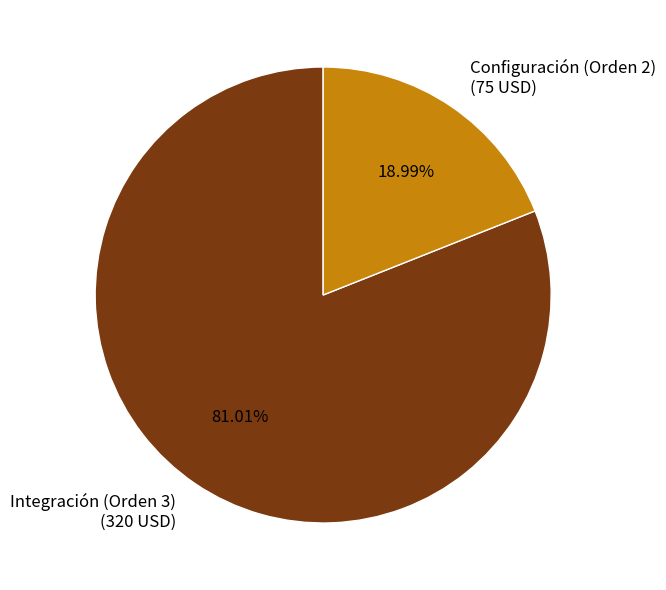

What percentage is the Configuración (Orden 2) slice, to the nearest percent?

19%